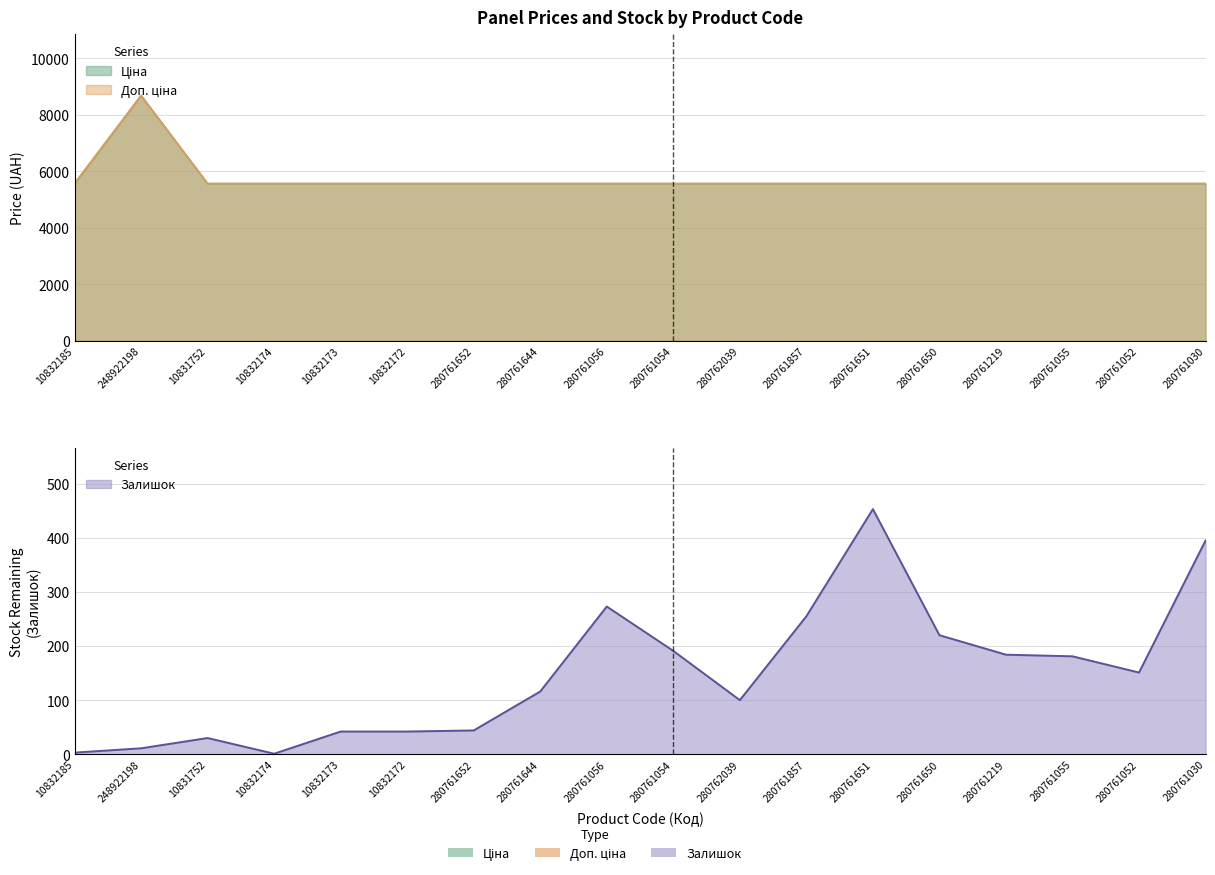

What is the maximum value shown in the chart?

8679.5